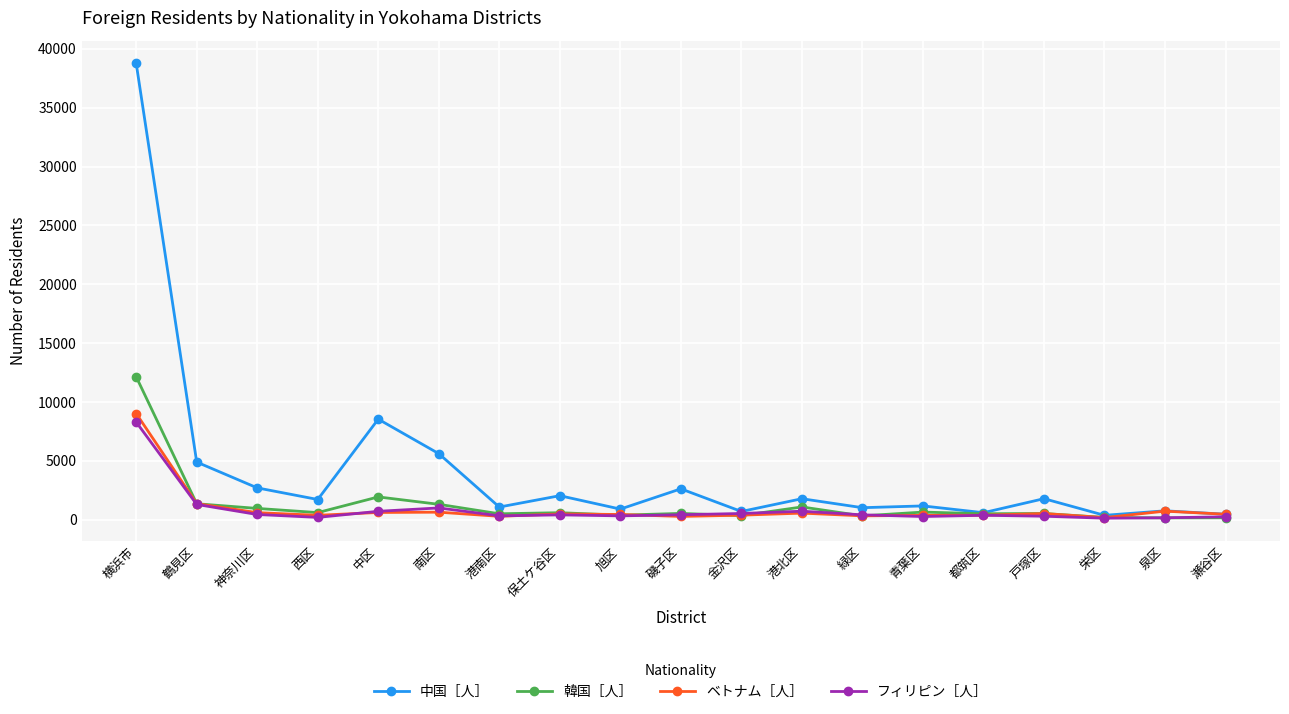

At which label is 中国［人］ closest to 19569?

中区